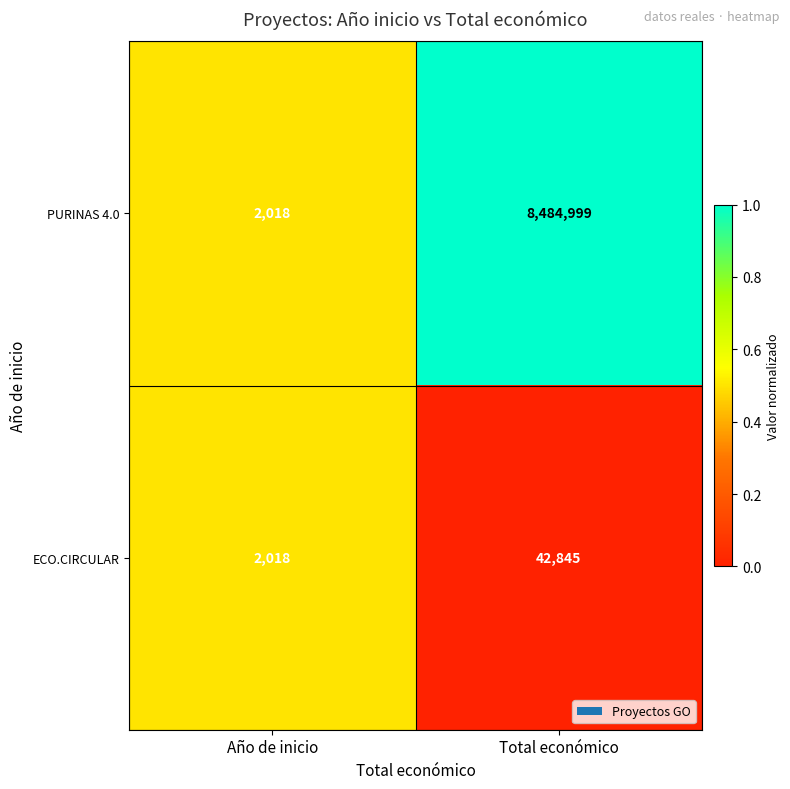

At Total económico, list the series in order from smallest to largest.

ECO.CIRCULAR, PURINAS 4.0